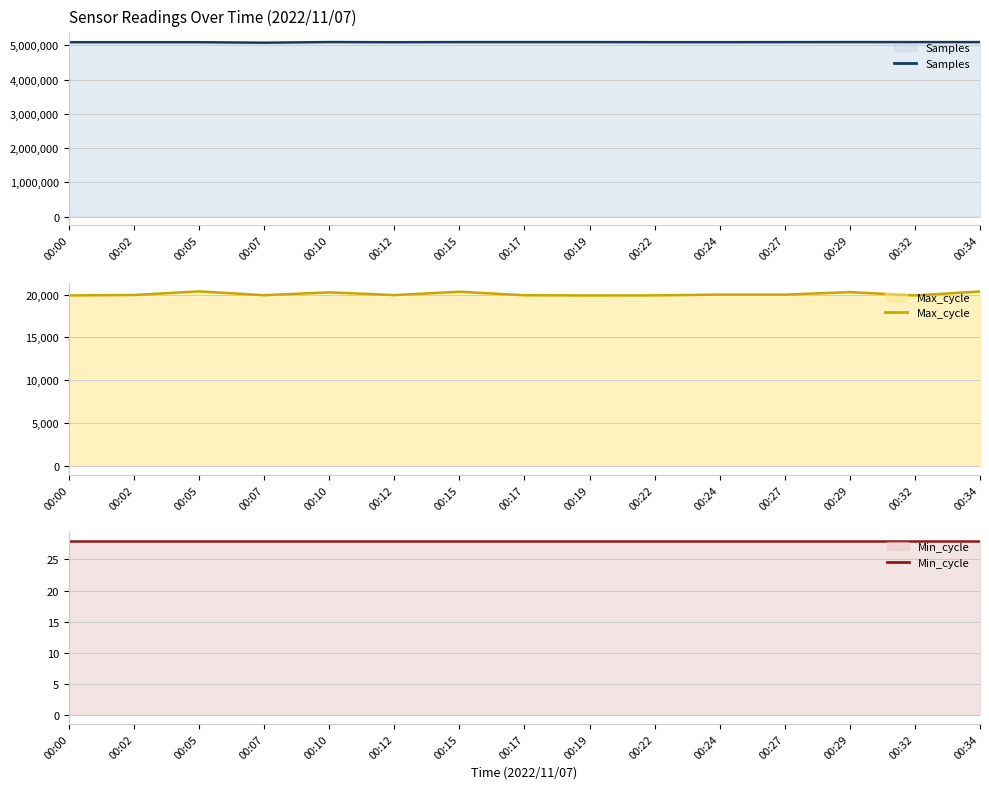

Which series has the largest range (max minus min)?

Samples